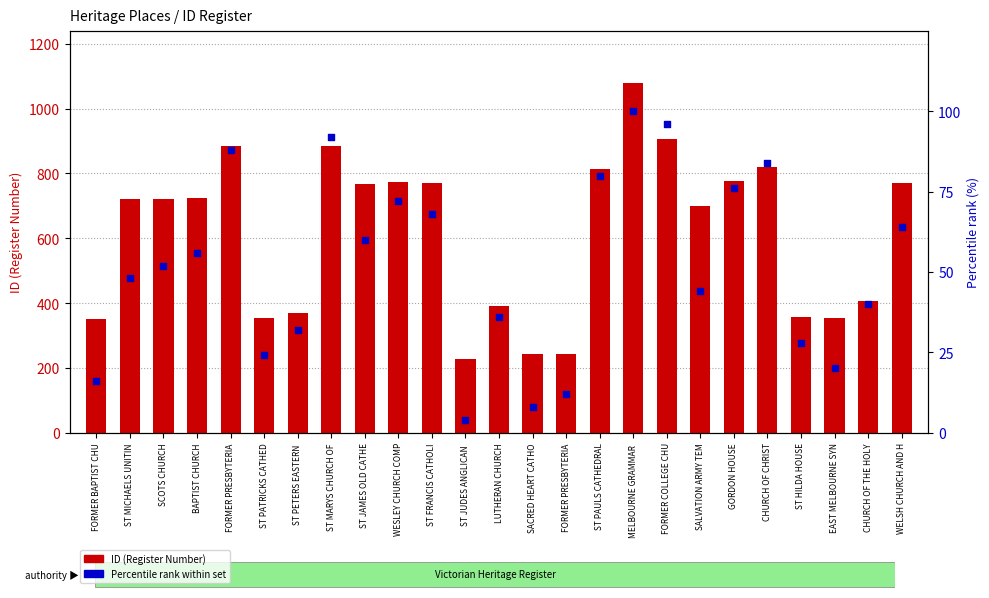

What are all the series names shown in the legend?

ID (Register Number), Percentile rank within set